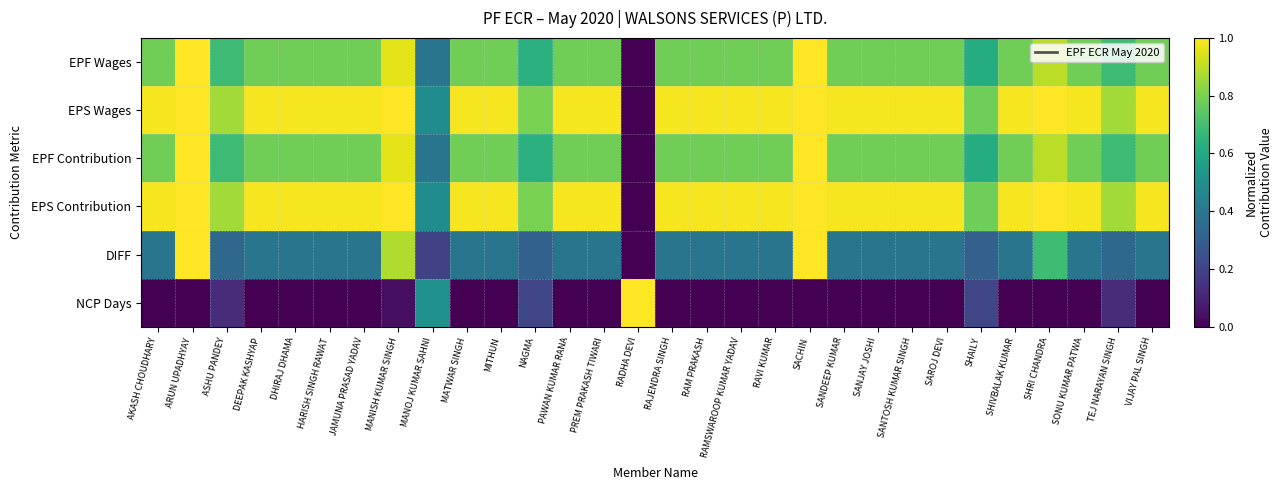

Between SHAILY and MANOJ KUMAR SAHNI, which is larger?

SHAILY